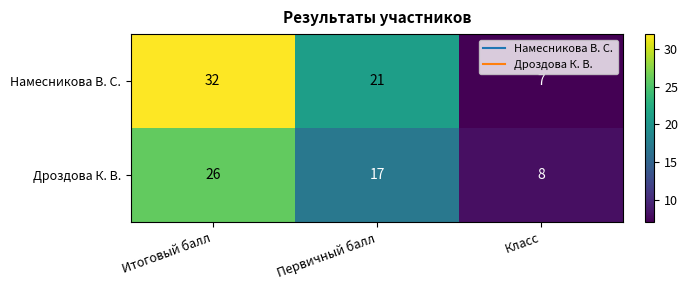

True or false: Дроздова К. В. has a value of 17 at Итоговый балл.

False